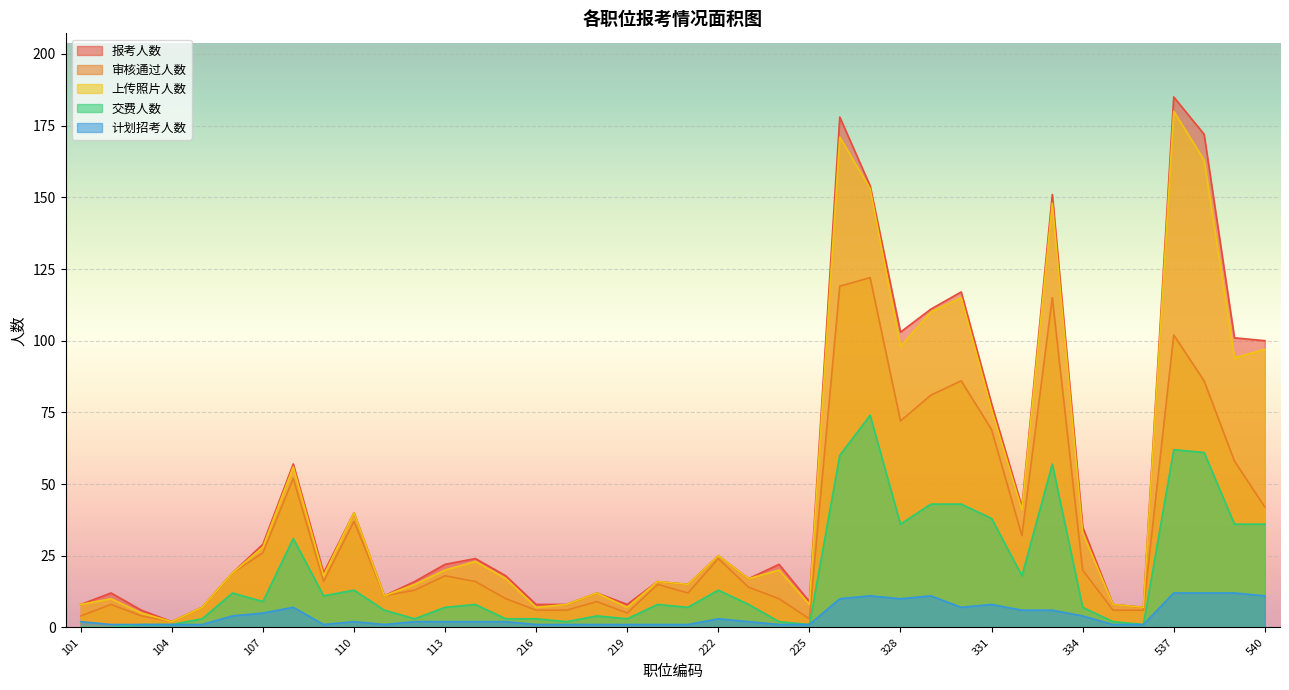

At which label does 审核通过人数 reach its minimum?

104